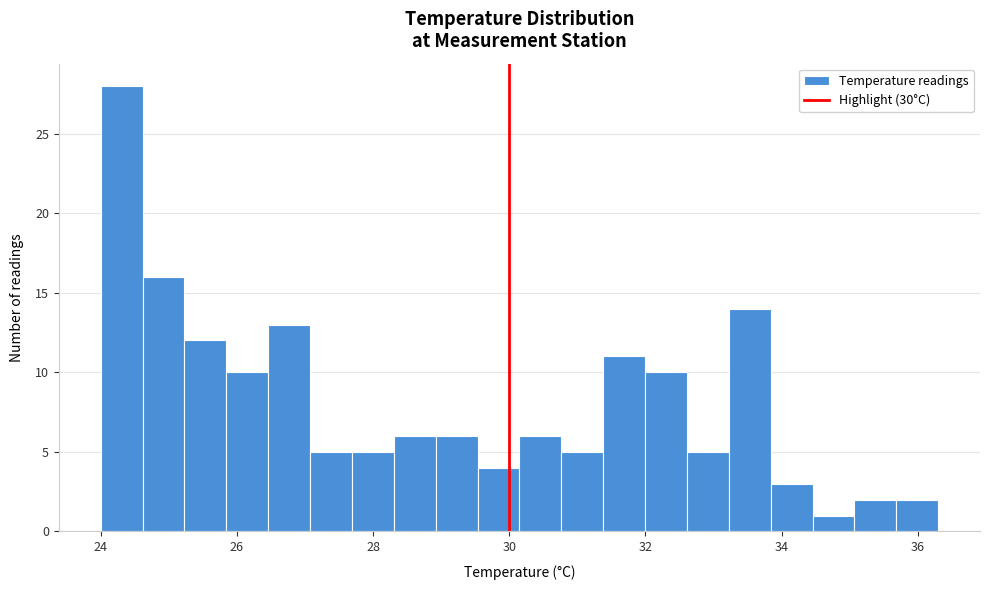

Around what value on the x-axis is the tallest bar? Give the approximate position of its centre, as read against the axis.

24.4